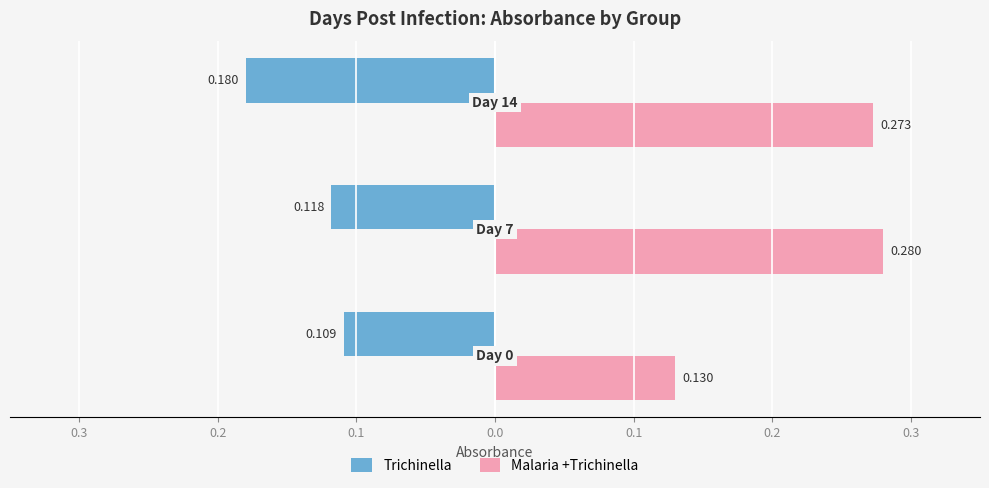

What are all the series names shown in the legend?

Trichinella, Malaria +Trichinella